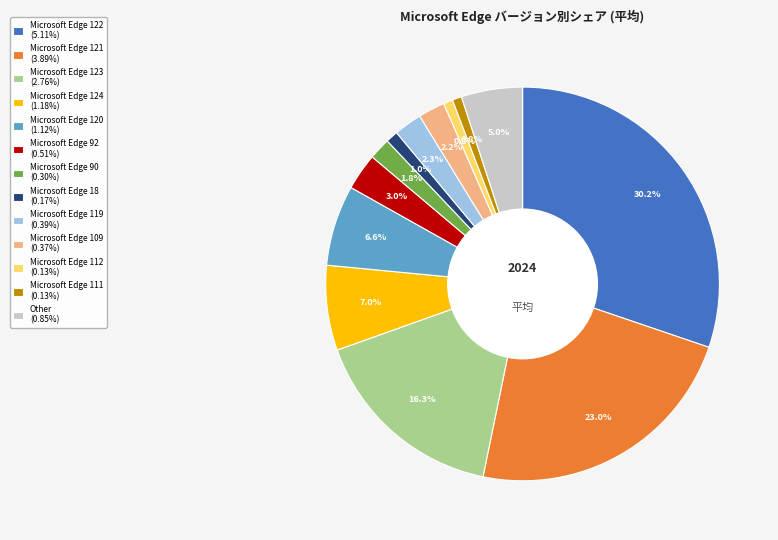

To the nearest percent, what is the average slice percentage?

8%